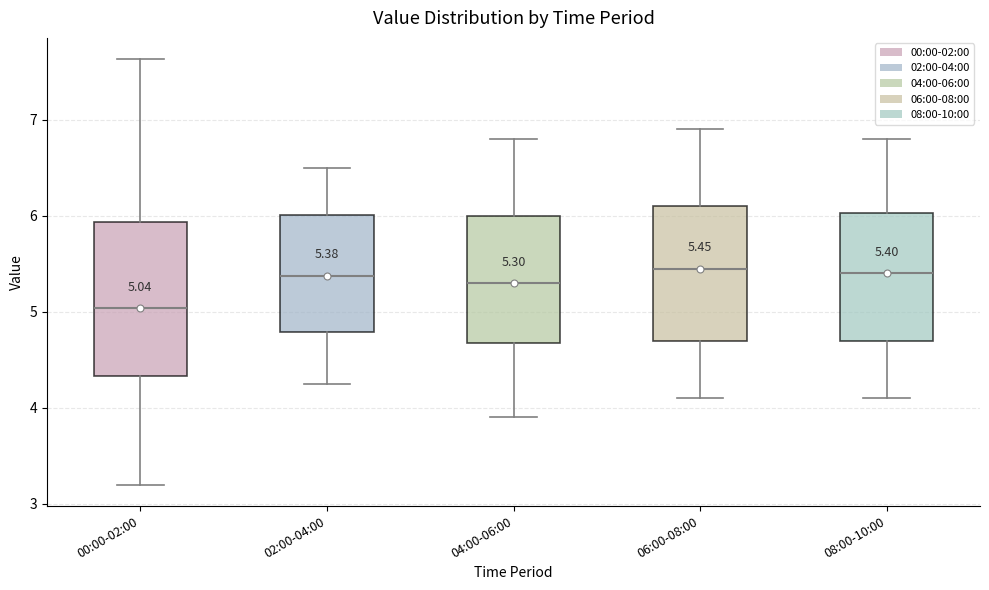

Which box is the tallest, from its lower edge to its upper edge?

00:00-02:00